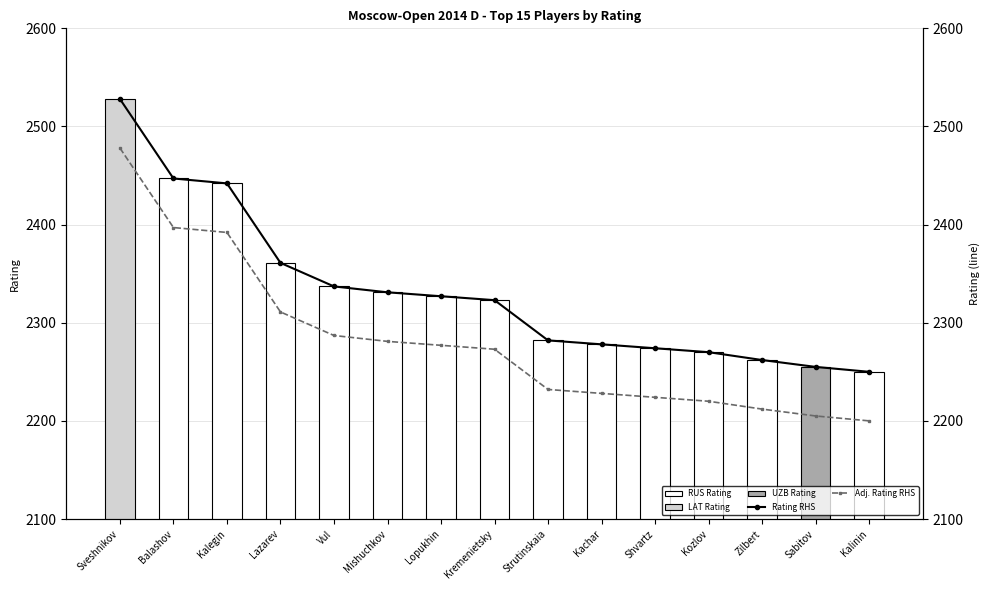

What is the lowest value of the Rating RHS series?

2250